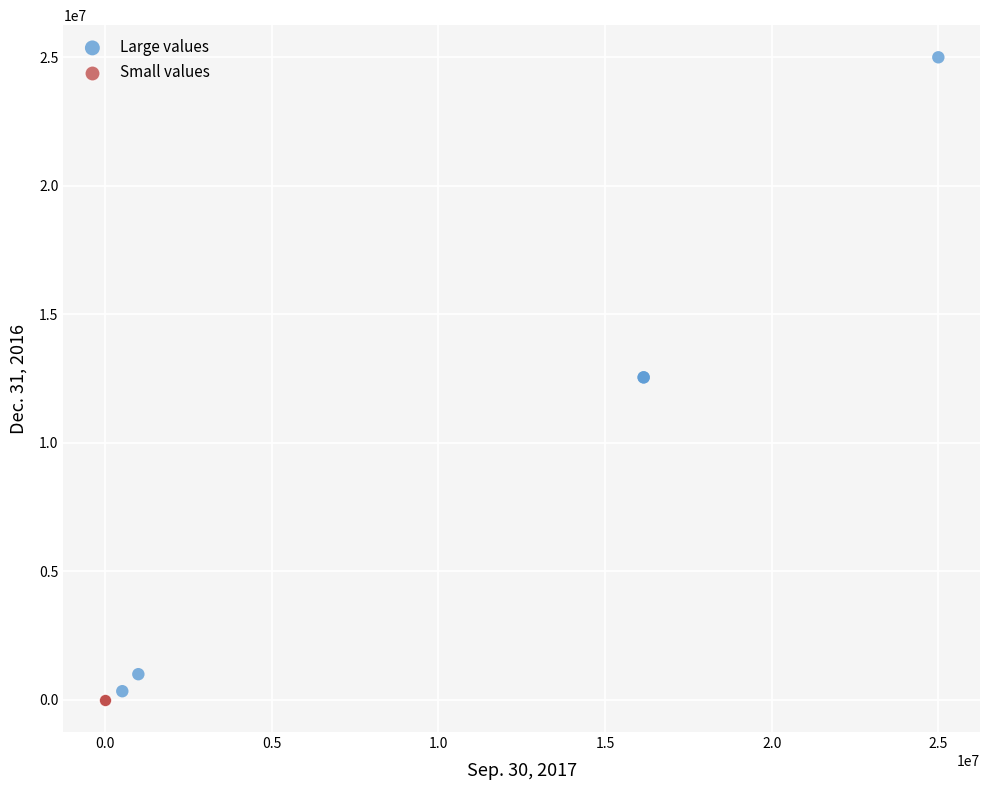

Which series contains the highest Y value?

Large values